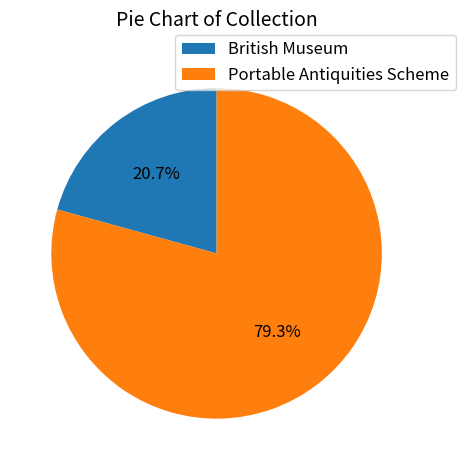

Does Portable Antiquities Scheme represent more than half of the total?

Yes